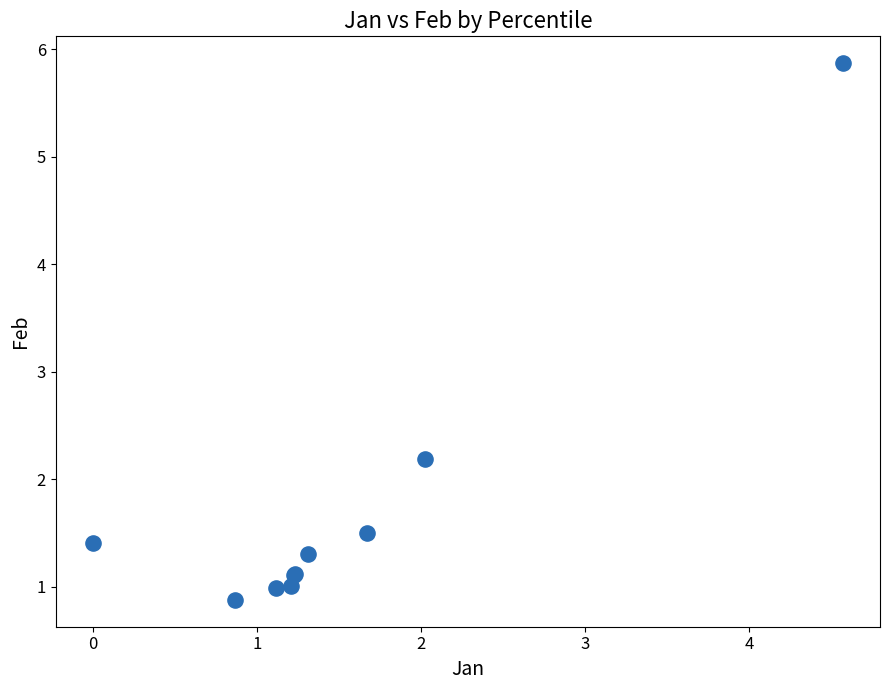

What Y value in the scatter plot is closest to 3?

2.2